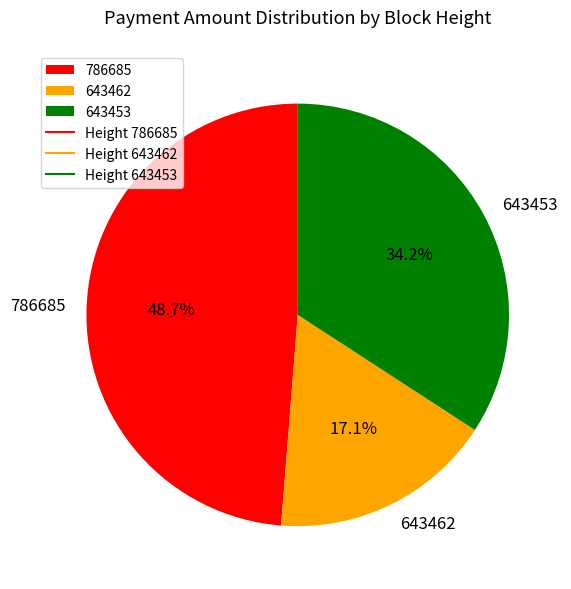

How many slices are in this pie chart?

3